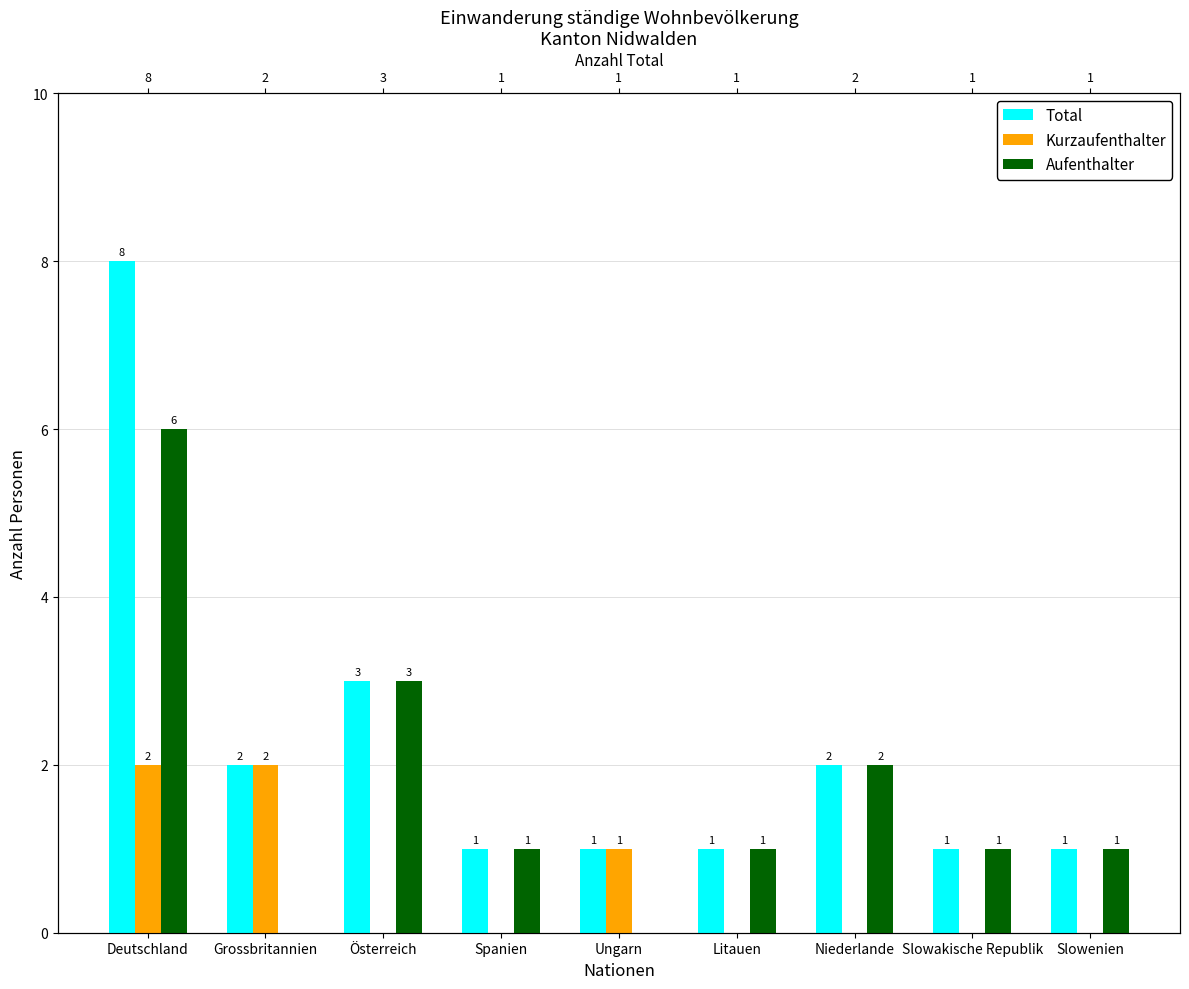

Rank the series by their average value, from highest to lowest.

Total, Aufenthalter, Kurzaufenthalter